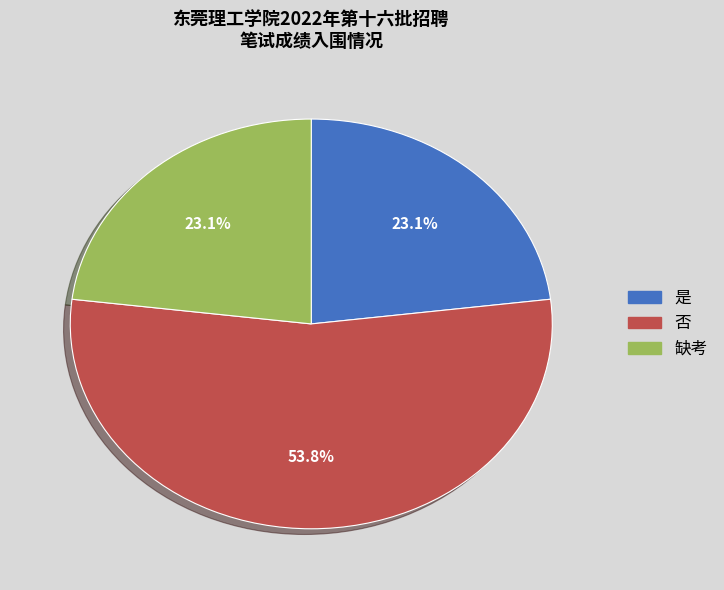

To the nearest percent, what is the difference between the largest and smallest slice percentages?

31%